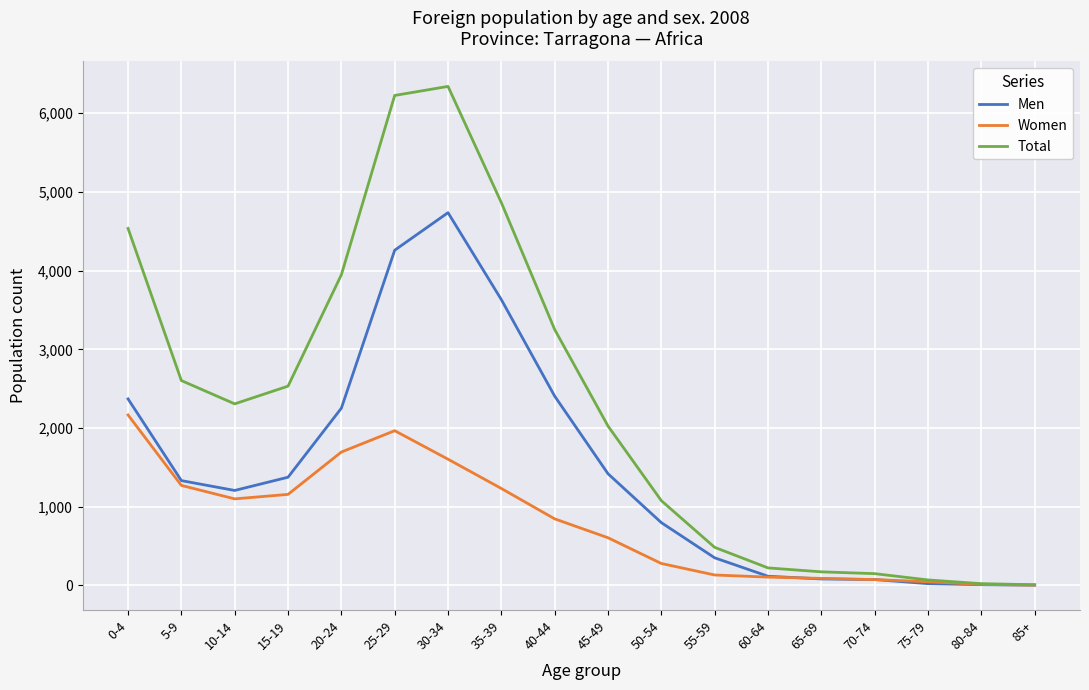

What is the highest value of the Total series?

6340